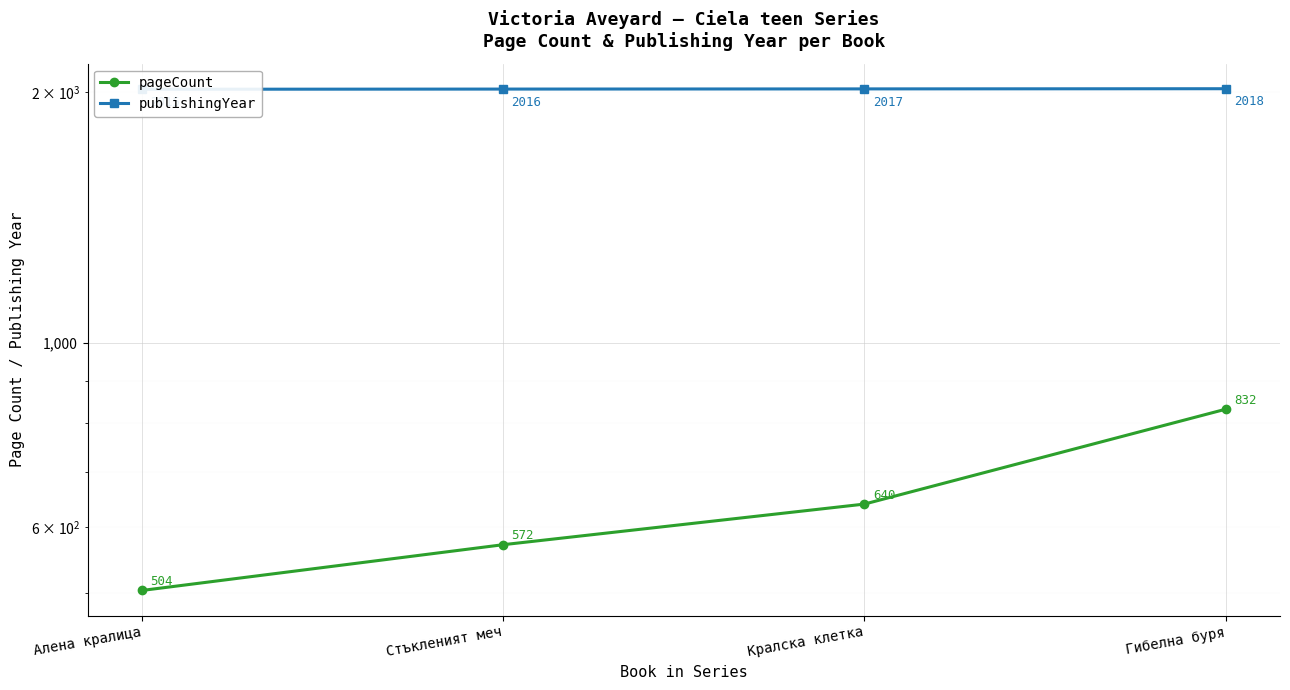

True or false: pageCount has a value of 1369 at Гибелна буря.

False